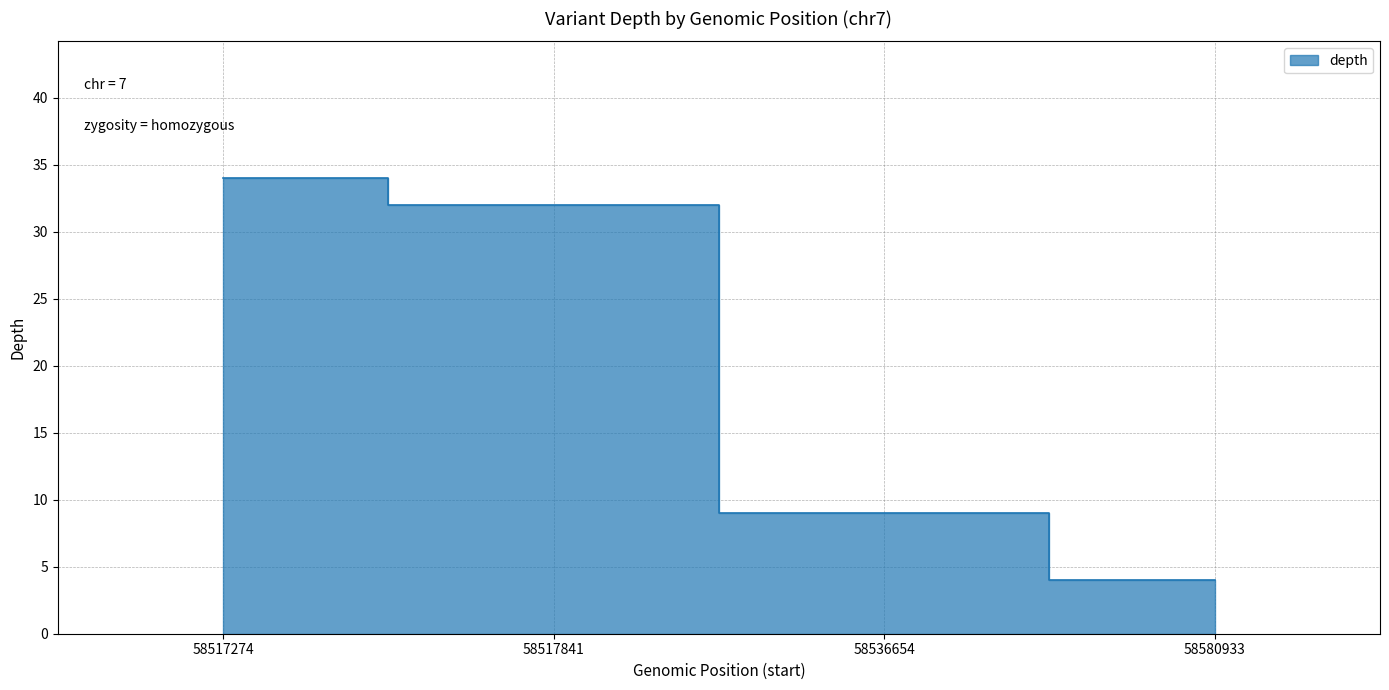

Rank the categories by value from highest to lowest.

58517274, 58517841, 58536654, 58580933